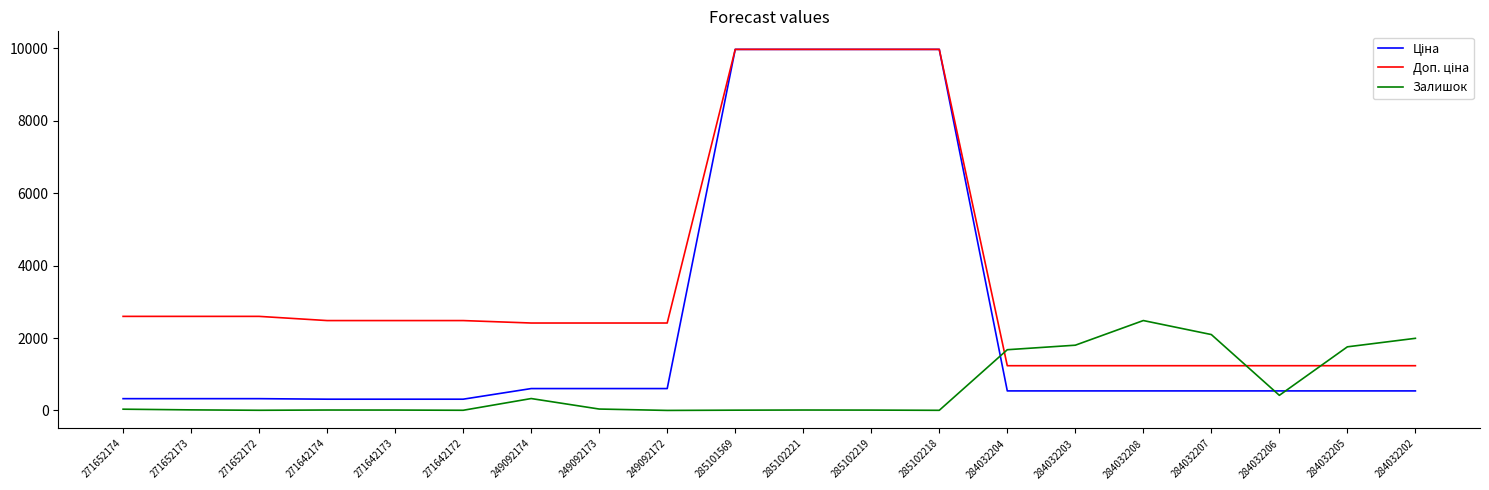

At which label does Залишок reach its peak?

284032208